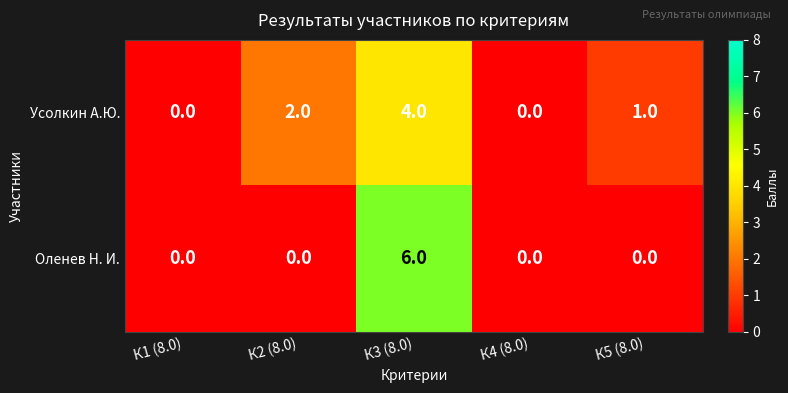

What is the difference between the maximum and second lowest values in the Усолкин А.Ю. series?

4